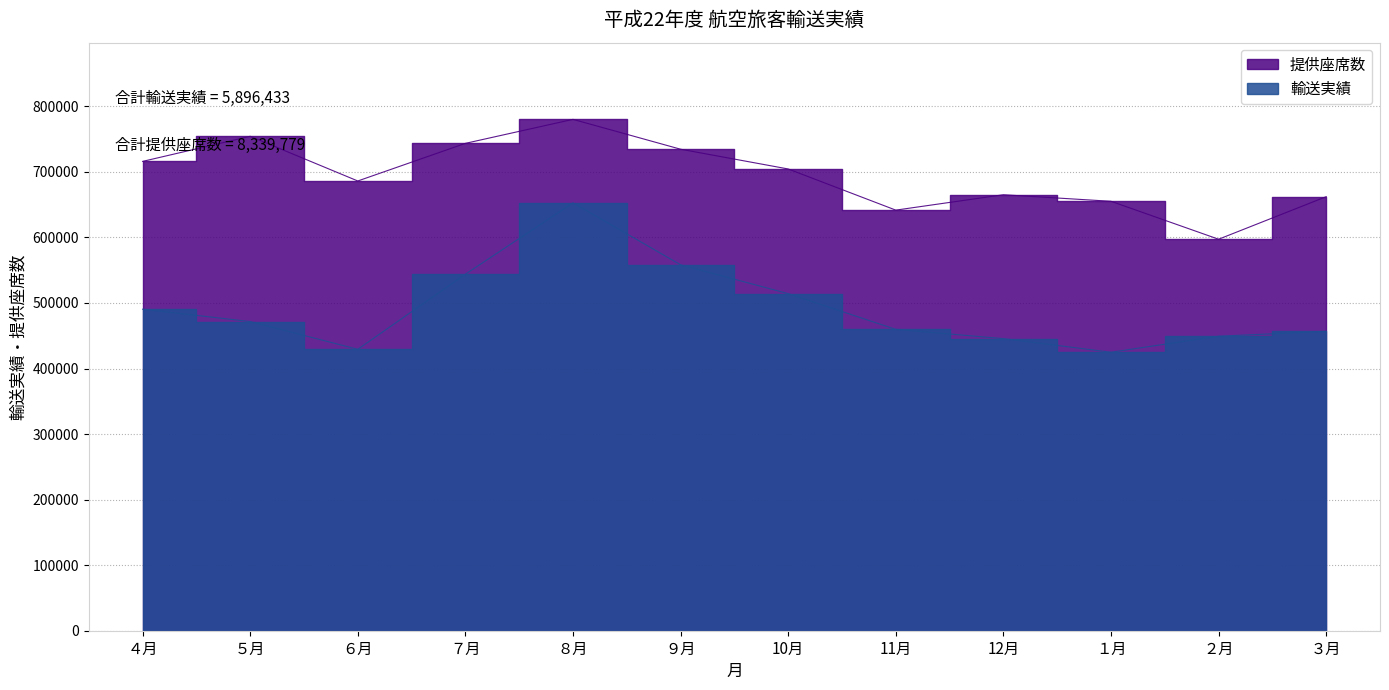

What is the difference between the maximum and minimum values in the 提供座席数 series?

182843